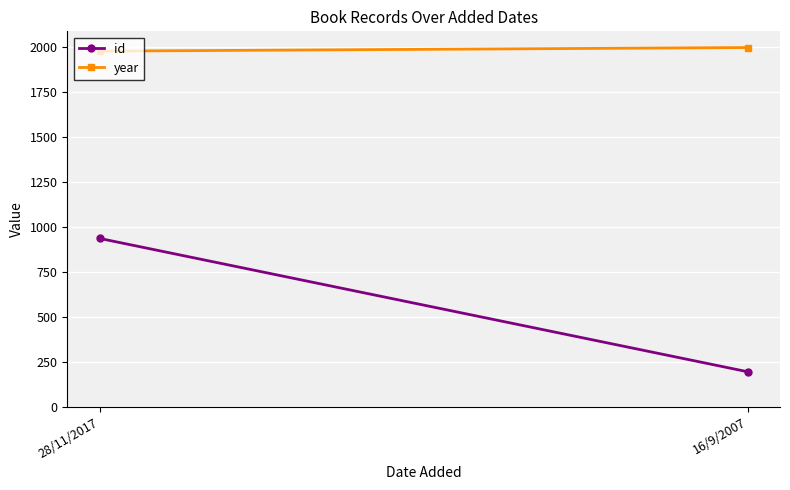

What is the total value across all series at 16/9/2007?

2190